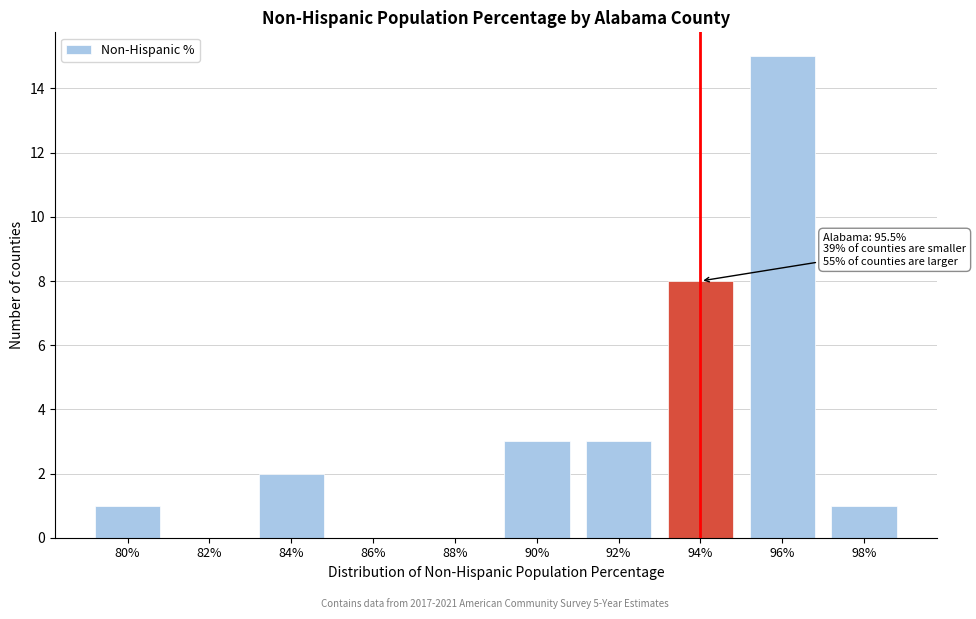

Reading right to left, transcribe all the data shown in this chart.

98%=1	96%=15	94%=8	92%=3	90%=3	88%=0	86%=0	84%=2	82%=0	80%=1